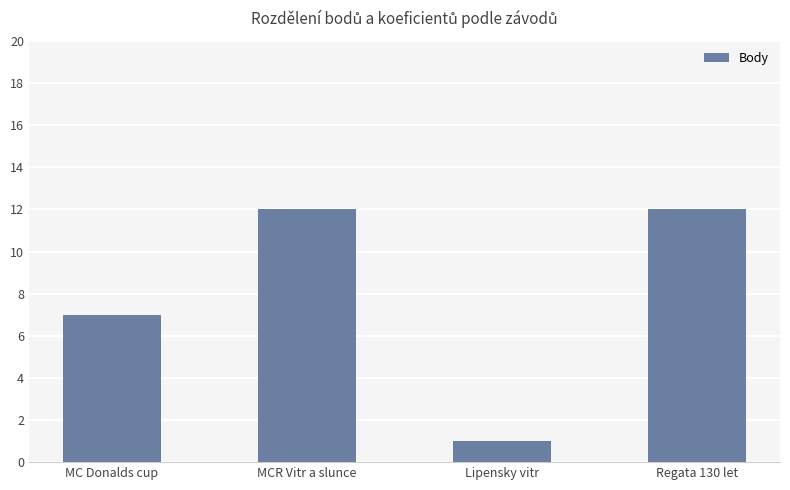

At which category does the chart reach its minimum across all series?

Lipensky vitr